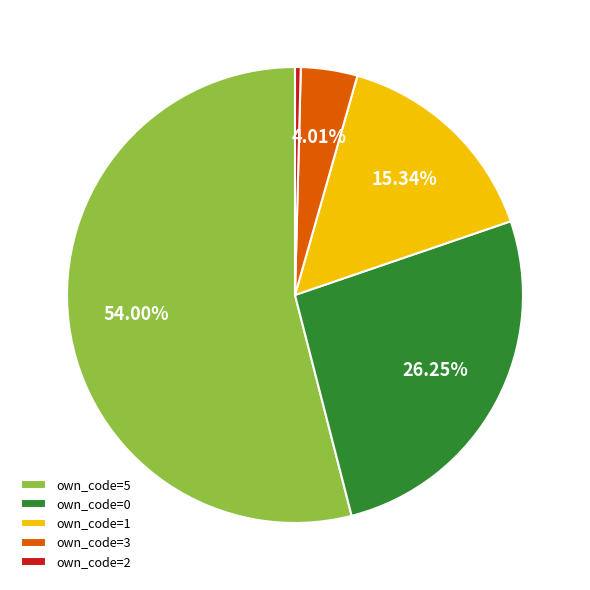

Do own_code=3 and own_code=5 together represent more than half of the pie?

Yes